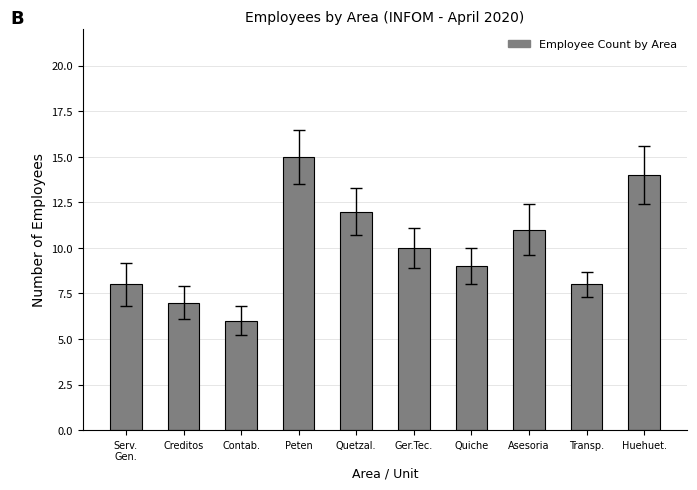

The chart shows a value of 14 at Transp.. True or false?

False